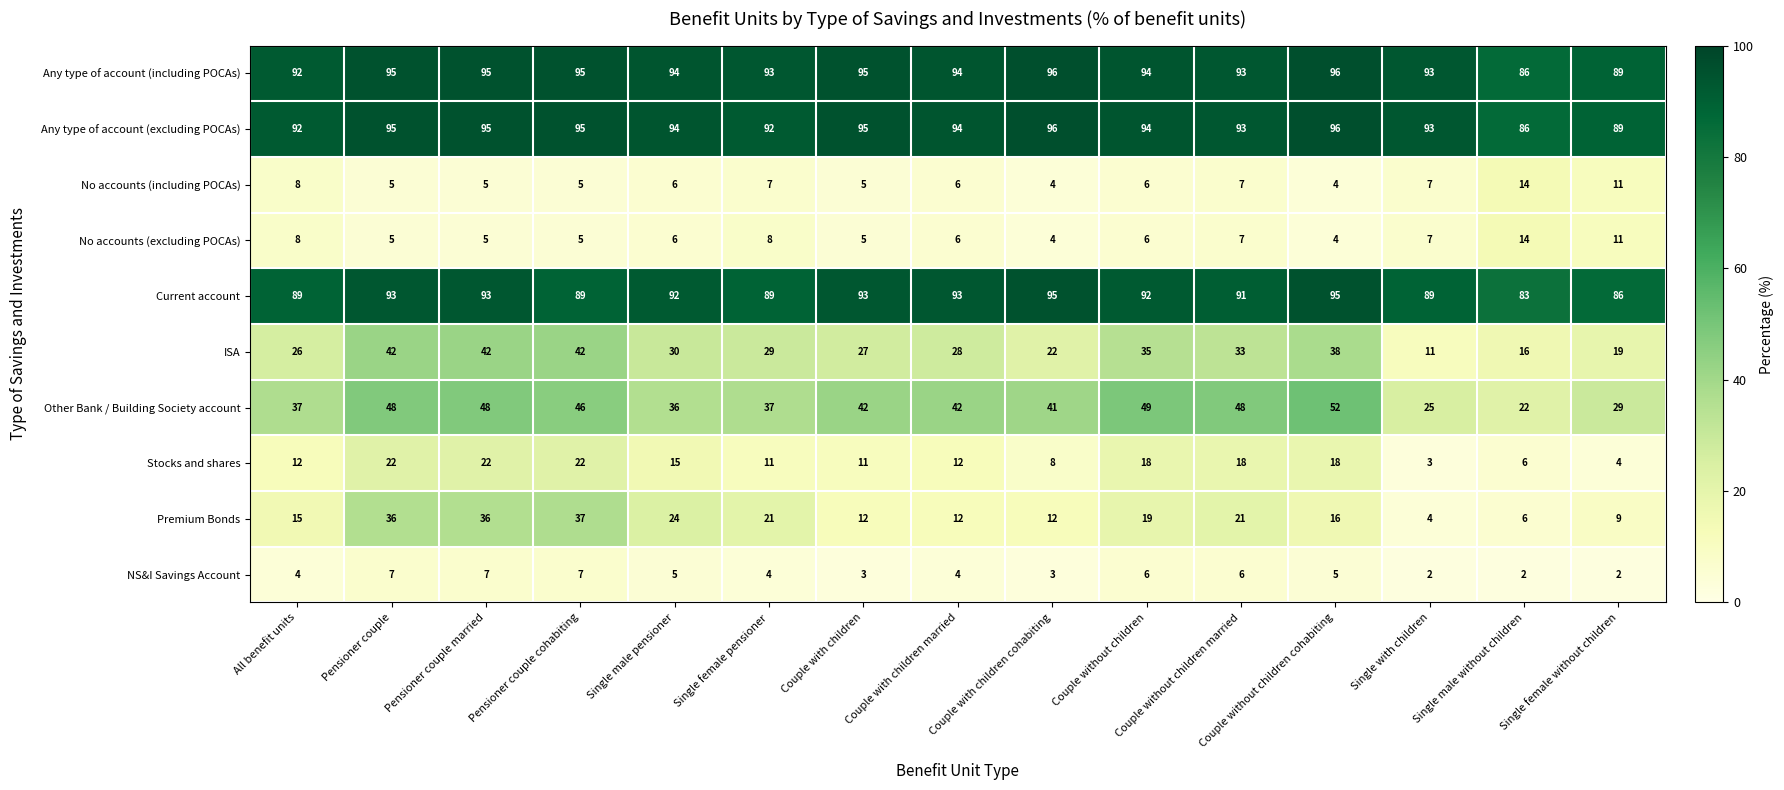

What is the approximate value of Current account at Couple with children cohabiting, to the nearest 5?

95